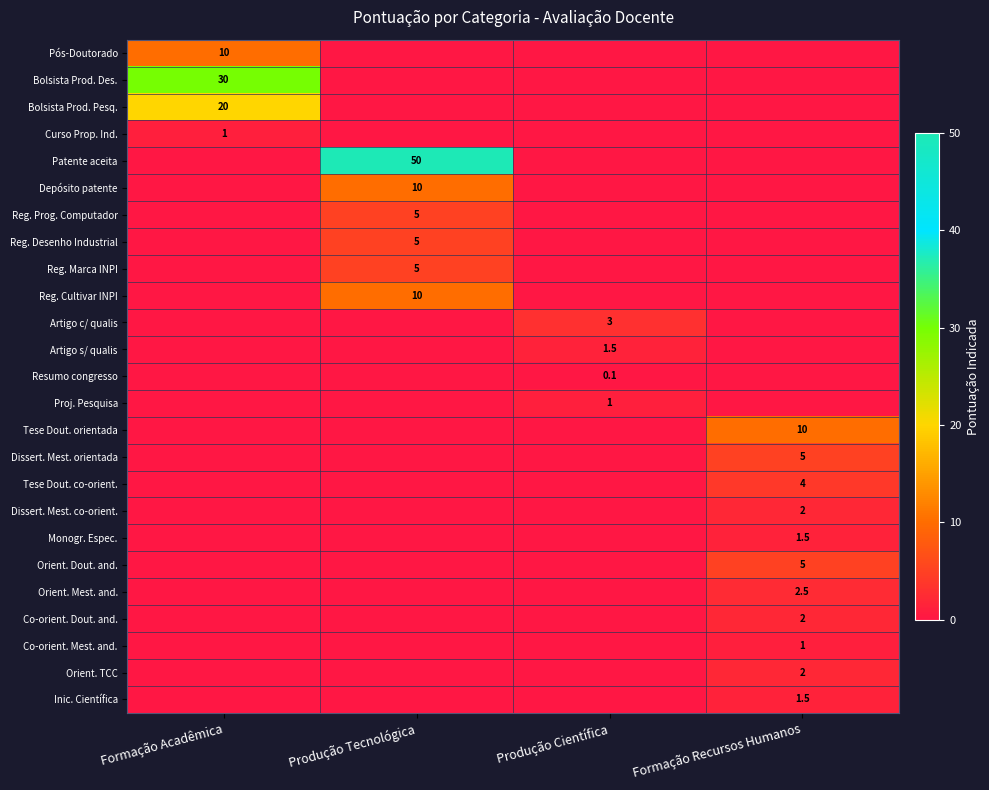

Is it true that Bolsista Prod. Pesq. equals 20.0 at Formação Acadêmica?

True